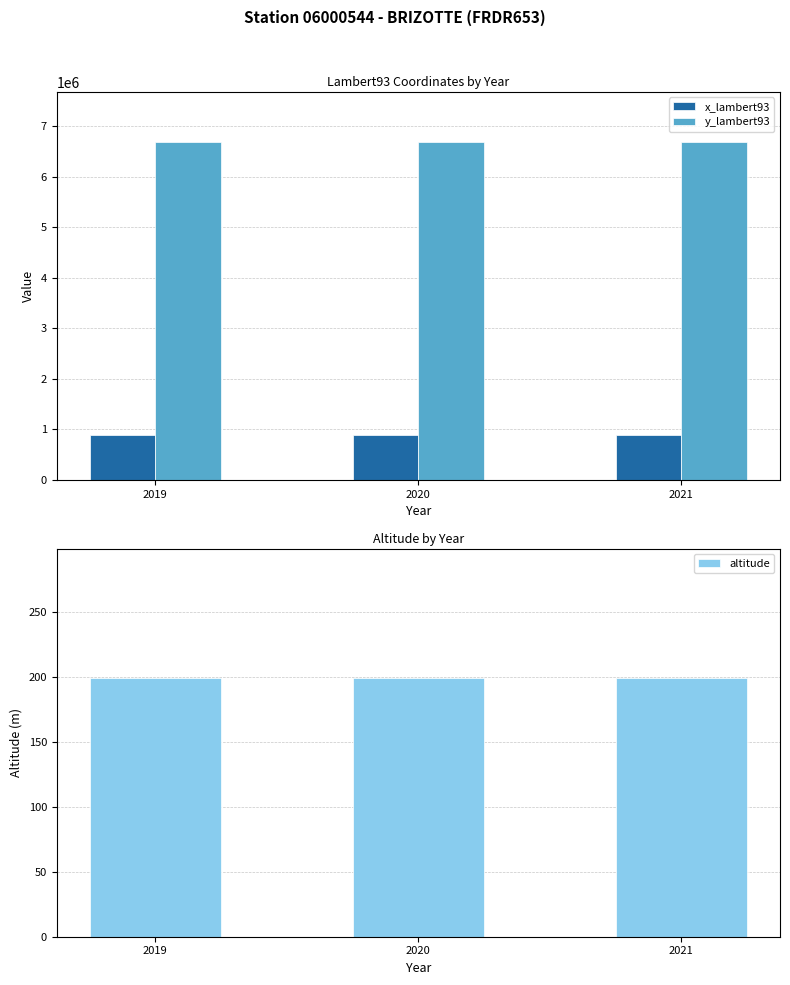

True or false: y_lambert93 has a value of 6683209 at 2019.

True